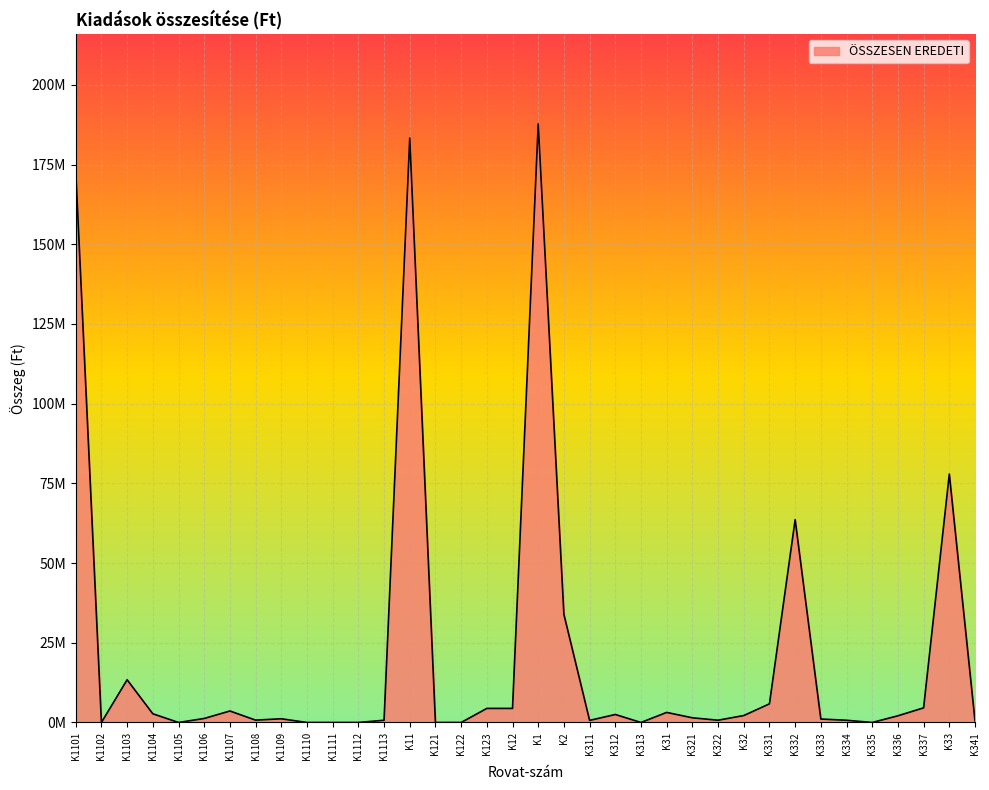

Is this an area chart (filled region under the line)?

Yes